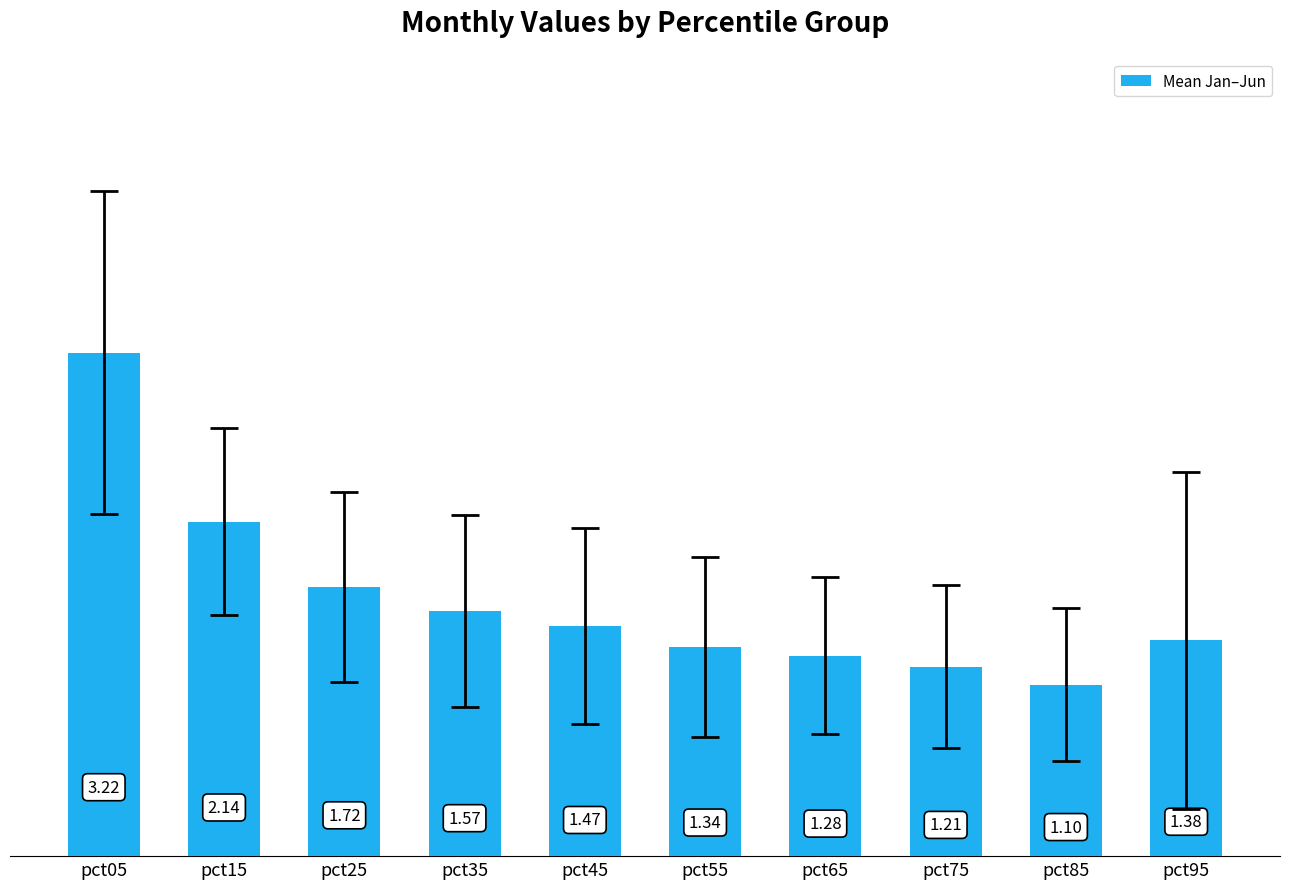

What is the sum of all values?

16.4